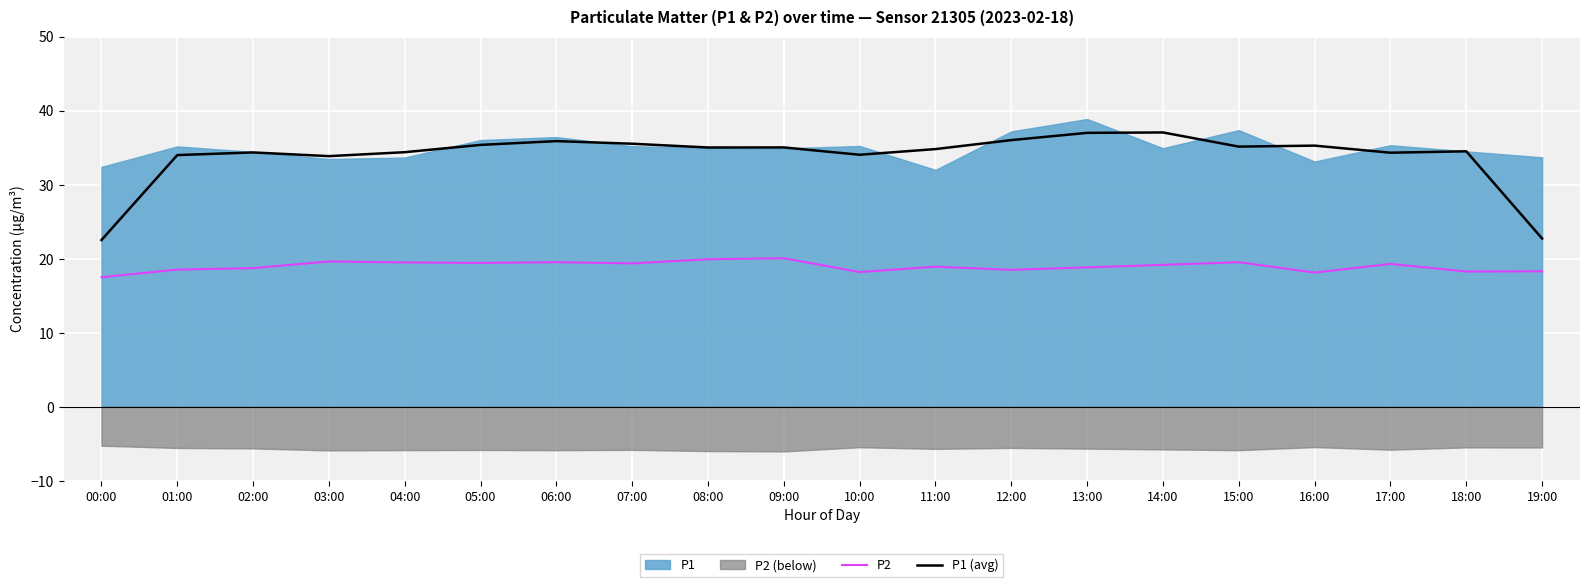

True or false: P2 and P1 (avg) intersect in this chart.

False